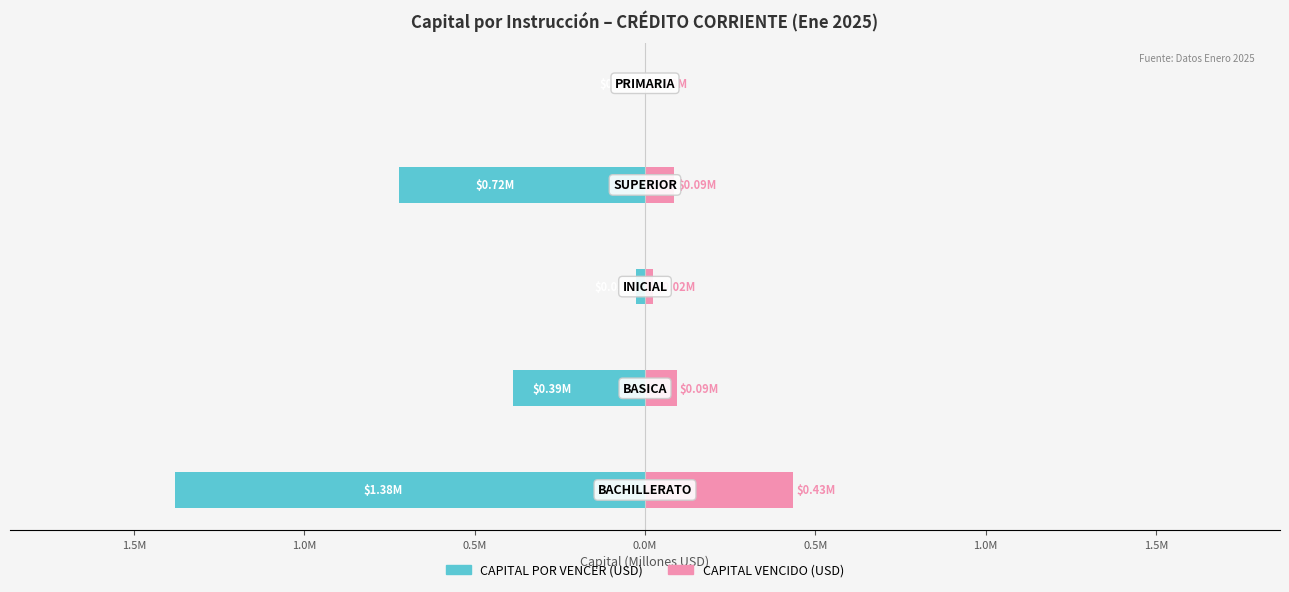

Which has a higher value, 1.5M or 1.0M?

1.0M